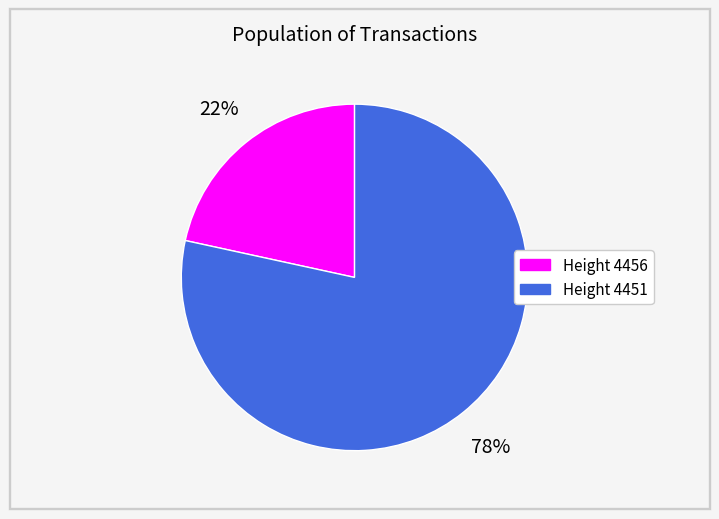

What percentage is the Height 4451 slice, to the nearest percent?

78%